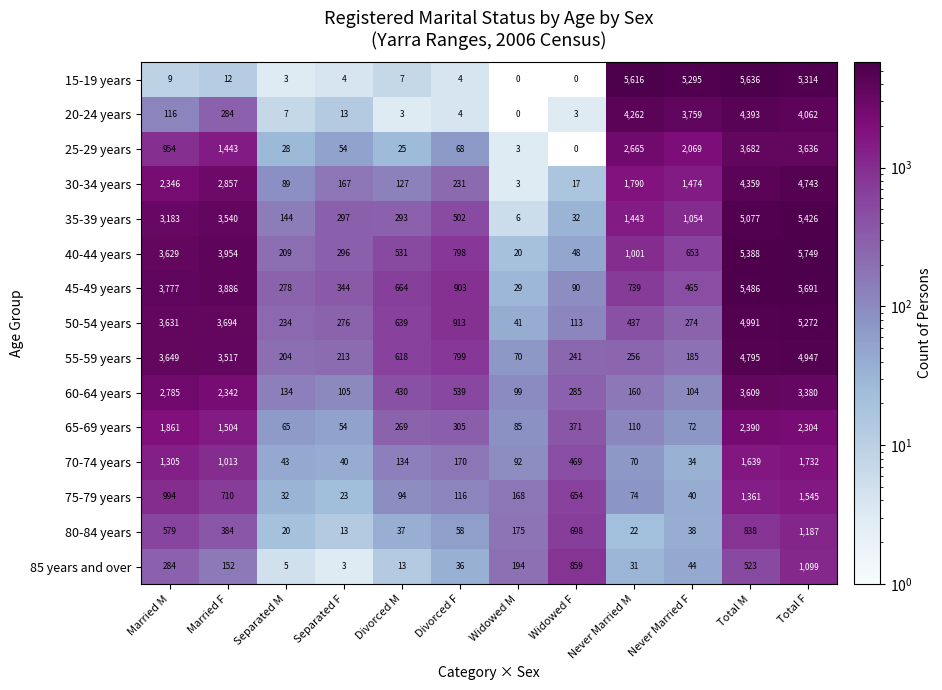

List the series in order of their peak value, lowest first.

85 years and over, 80-84 years, 75-79 years, 70-74 years, 65-69 years, 60-64 years, 25-29 years, 20-24 years, 30-34 years, 55-59 years, 50-54 years, 35-39 years, 15-19 years, 45-49 years, 40-44 years